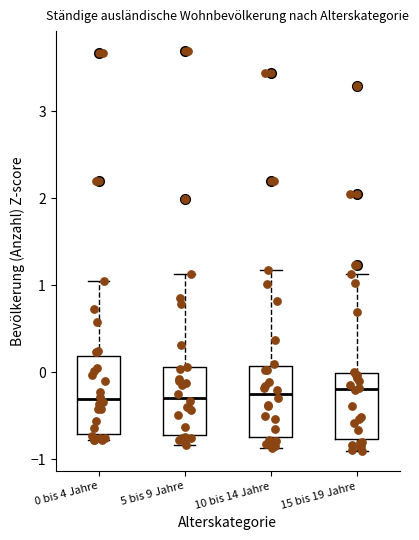

Where is the upper edge of the box for 0 bis 4 Jahre on the y-axis? The values are not printed on the chart, so give them approximately, as read against the axis.

0.2